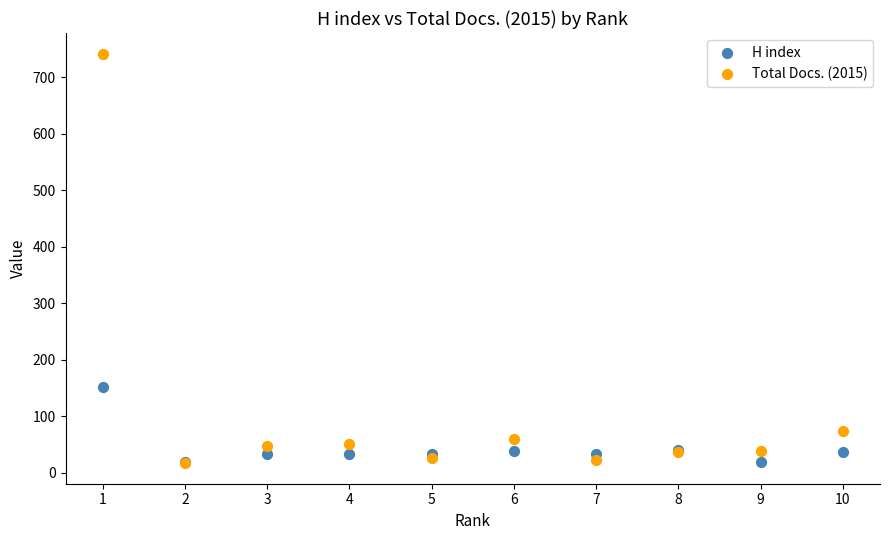

In the Total Docs. (2015) series, what Y value is closest to 379?

74